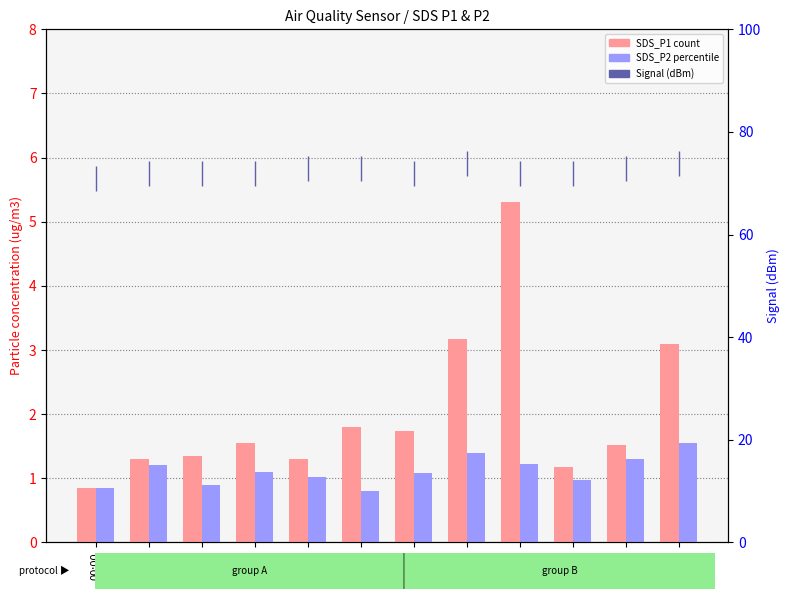

At how many categories does at least one series exceed 3?

3